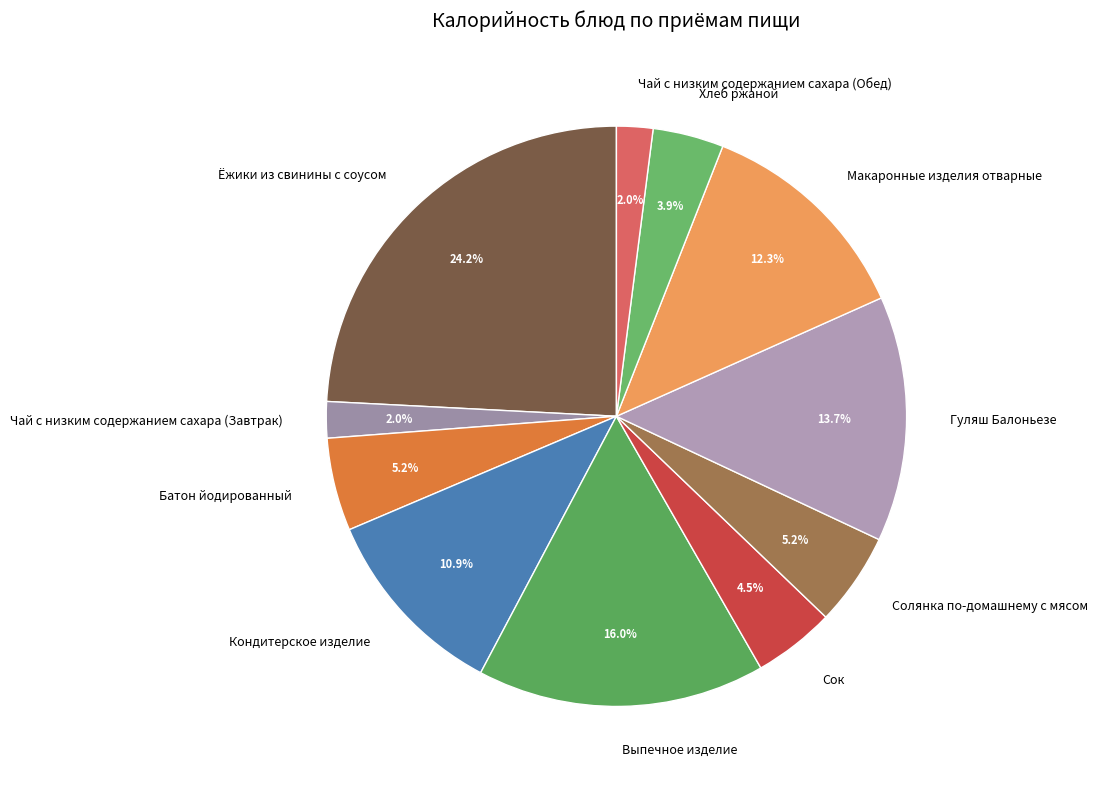

How many segments does this pie chart have?

11